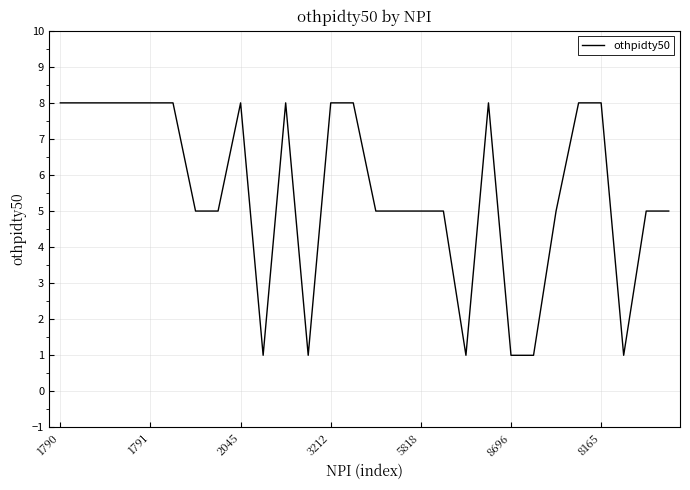

What is the maximum value shown in the chart?

8